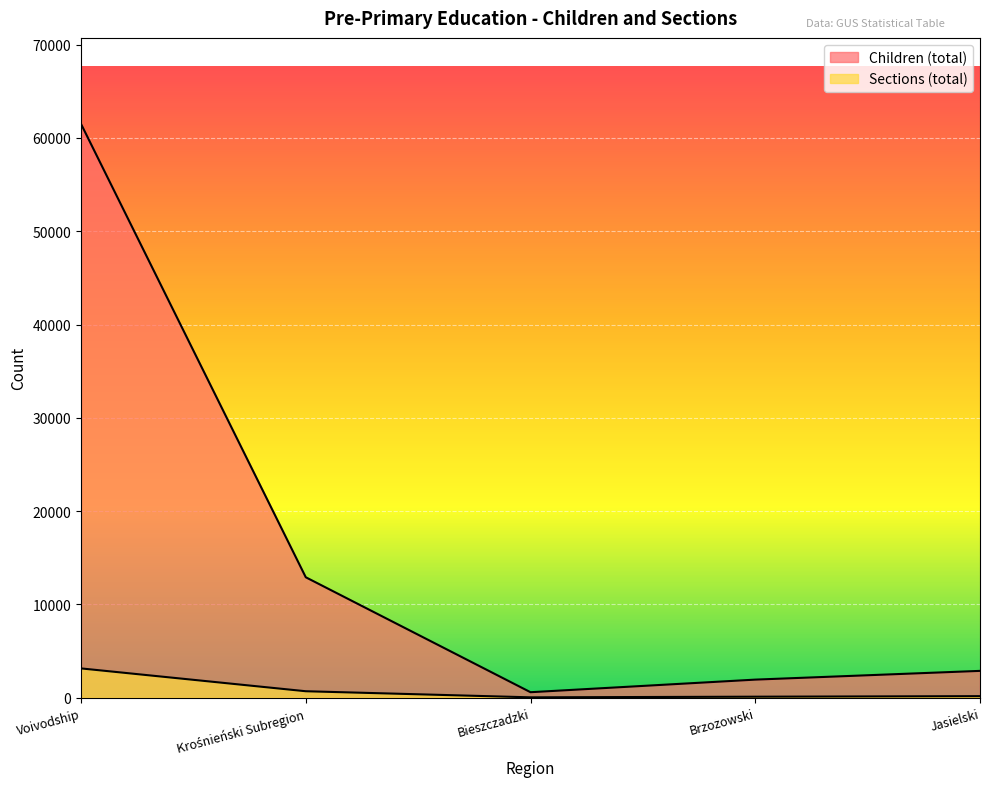

At which label does Sections (total) first exceed 156?

Voivodship